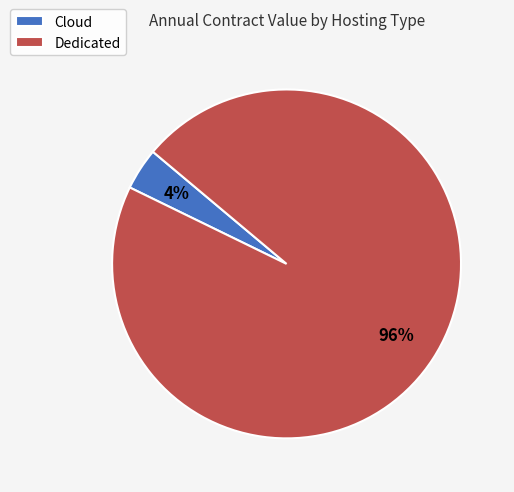

To the nearest percent, what is the average slice percentage?

50%